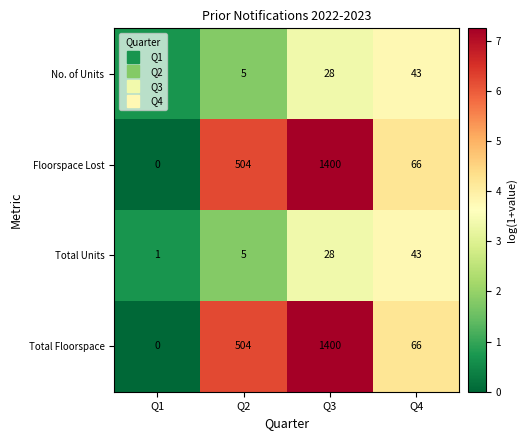

What is the spread (max minus min) of values at Q4?

23